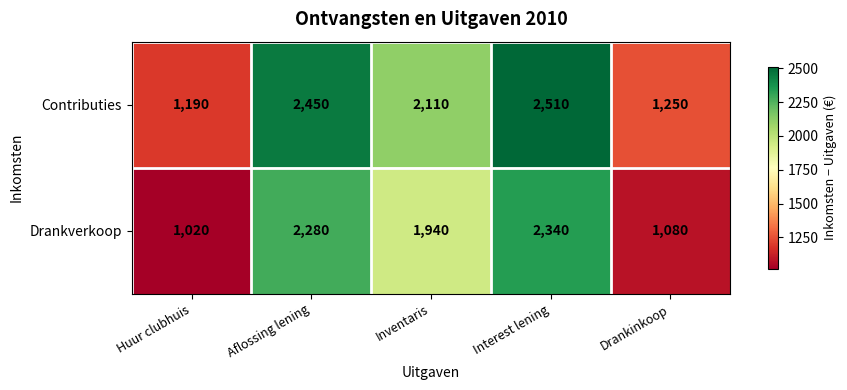

At which category is the sum across all series the highest?

Interest lening